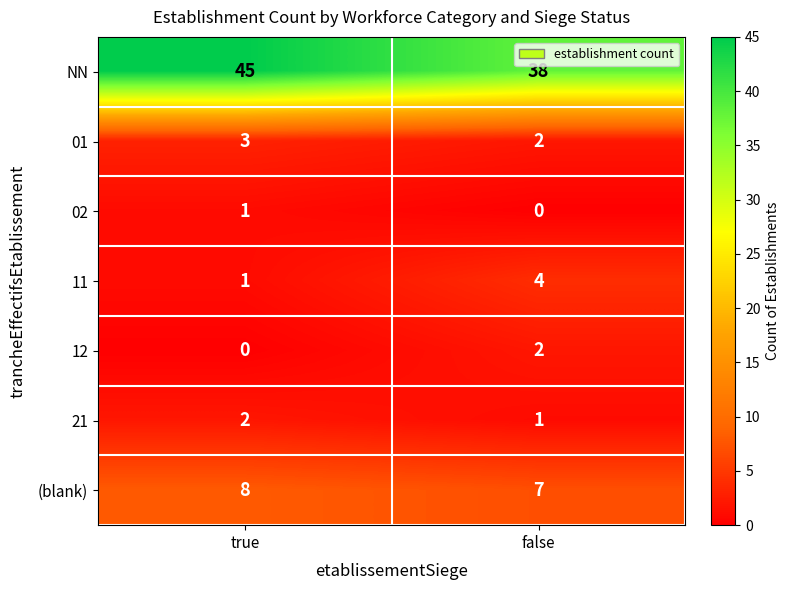

The (blank) series shows 8 at true. True or false?

True